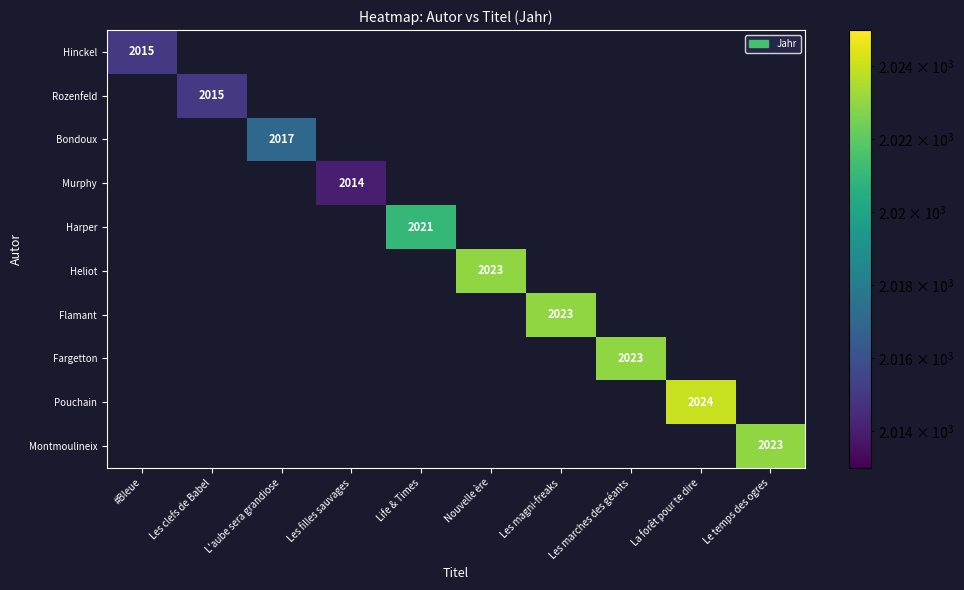

True or false: Heliot has a value of 2023 at Nouvelle ère.

True